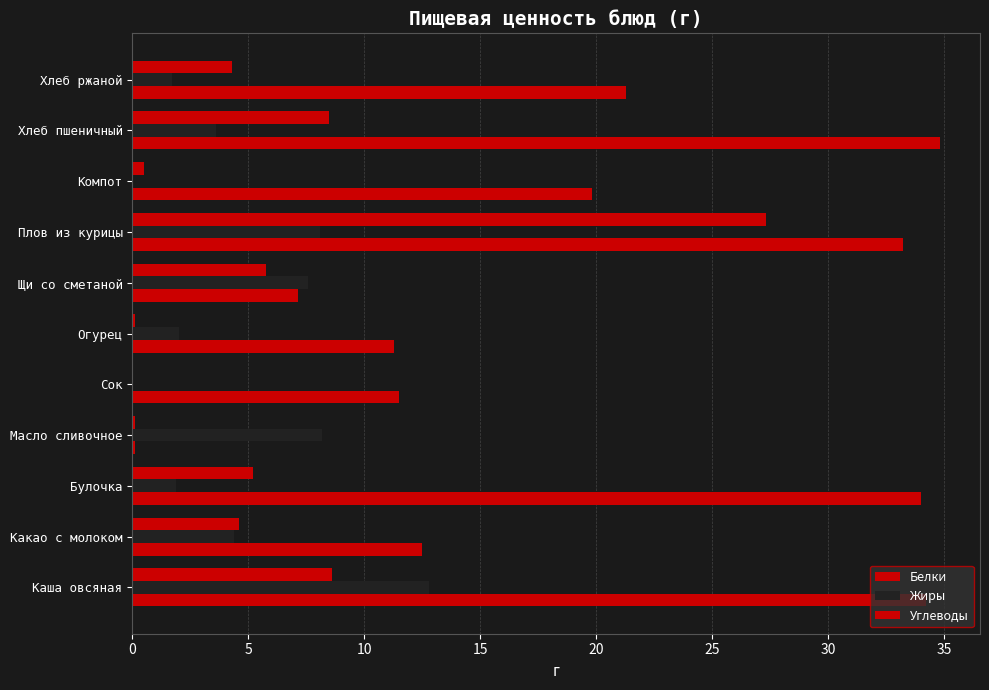

Count the number of data series in this chart.

3